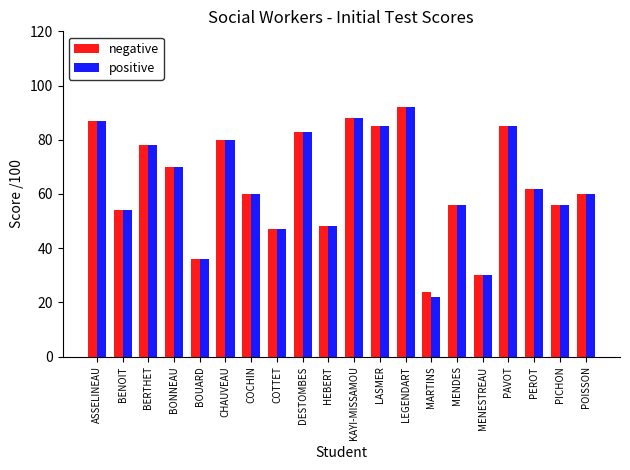

What is the total value across all series at ASSELINEAU?

174